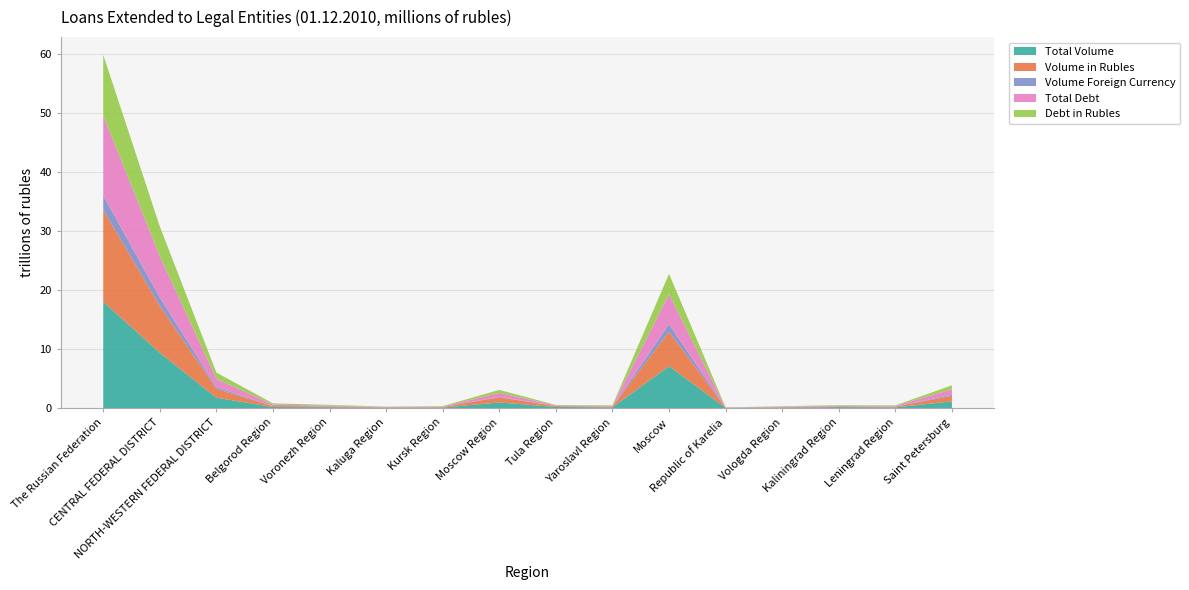

What is the highest value of the Total Volume series?

18.0